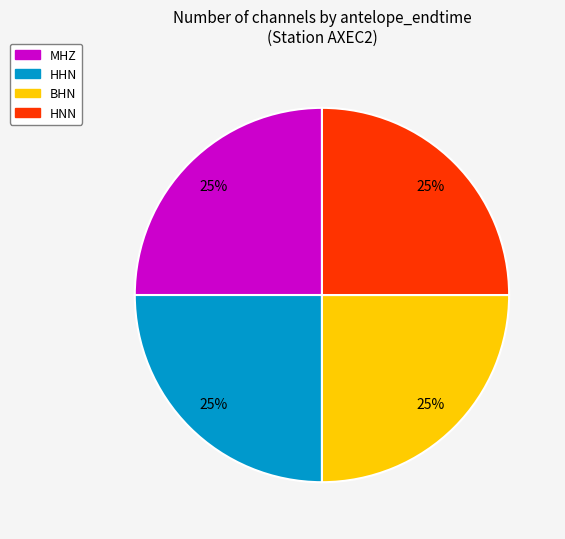

To the nearest percent, what percentage of the pie is HHN?

25%